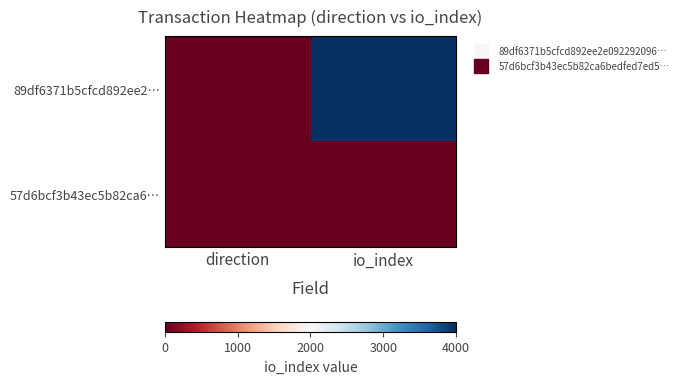

At io_index, list the series in order from smallest to largest.

57d6bcf3b43ec5b82ca6…, 89df6371b5cfcd892ee2…